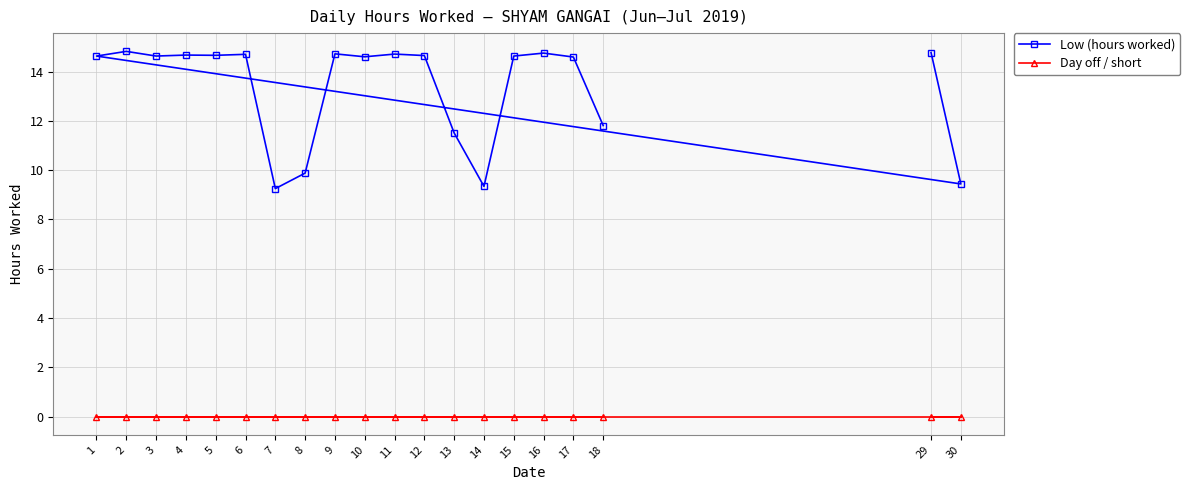

Count the number of data series in this chart.

2